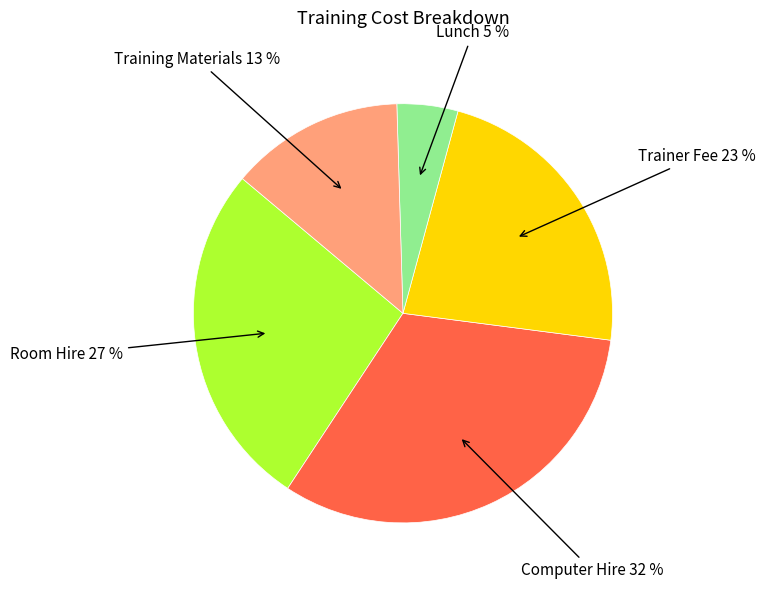

To the nearest percent, what is the average slice percentage?

20%